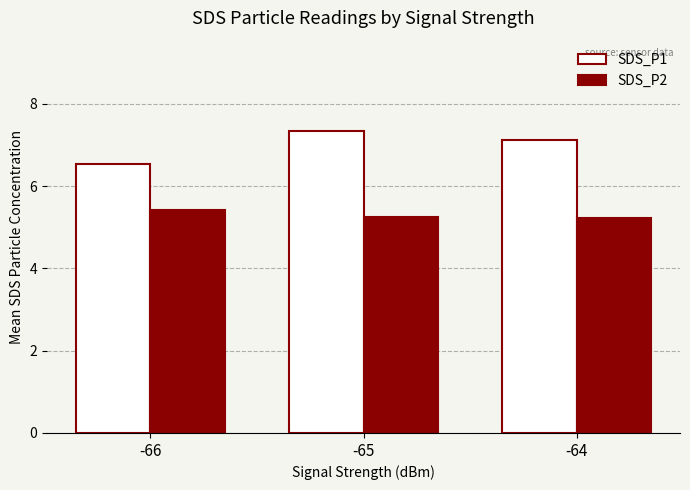

Where does the SDS_P1 series first go above 7?

-65